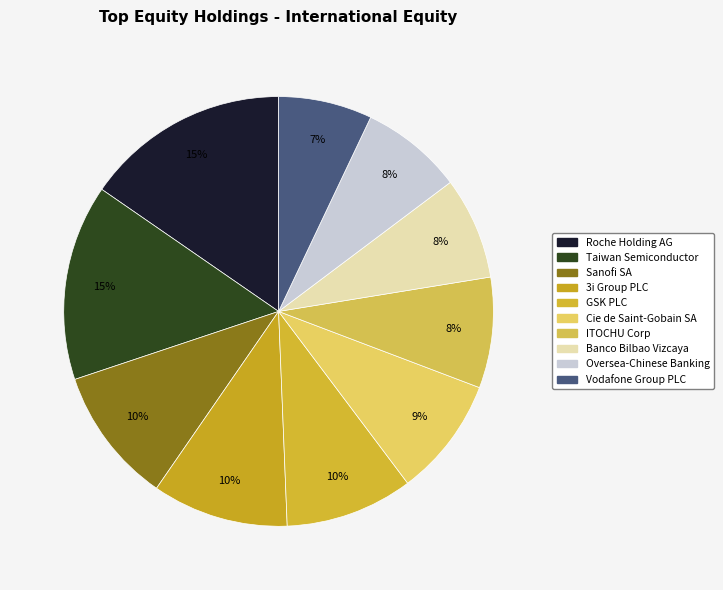

Which category has the smallest portion of the pie?

Vodafone Group PLC